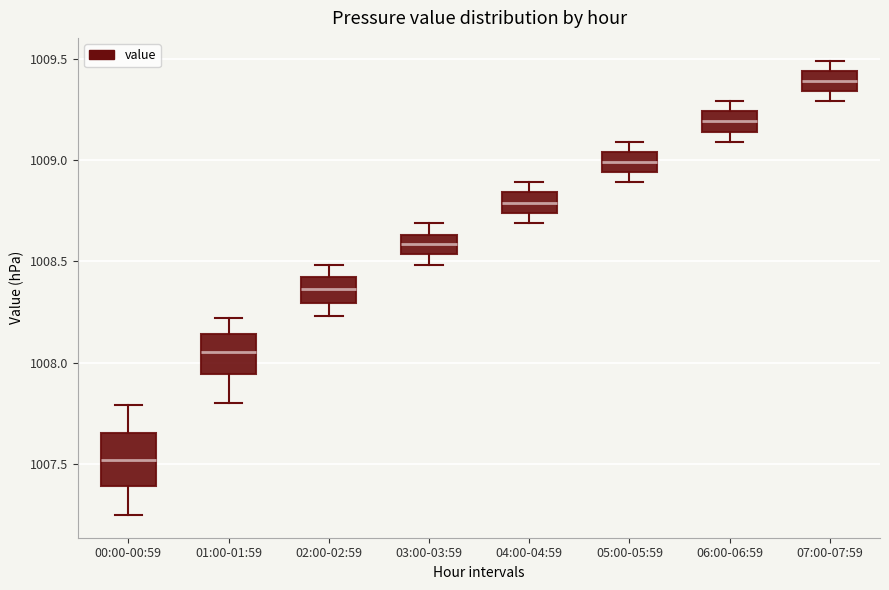

Where is the lower edge of the box for 04:00-04:59 on the y-axis? The values are not printed on the chart, so give them approximately, as read against the axis.

1008.75